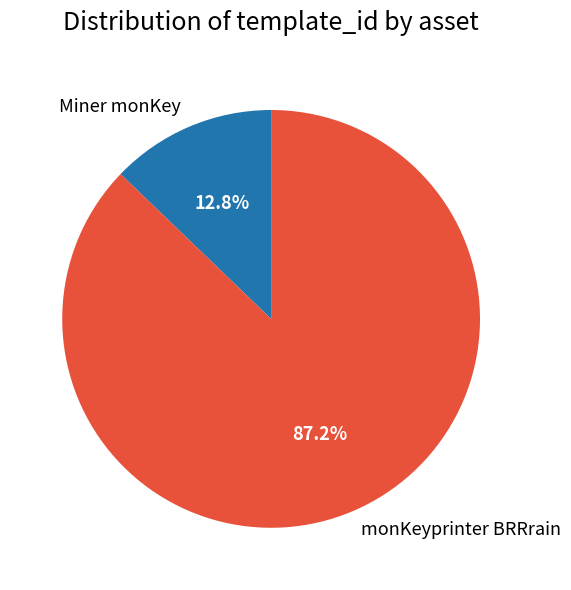

True or false: Miner monKey accounts for 21% of the total.

False